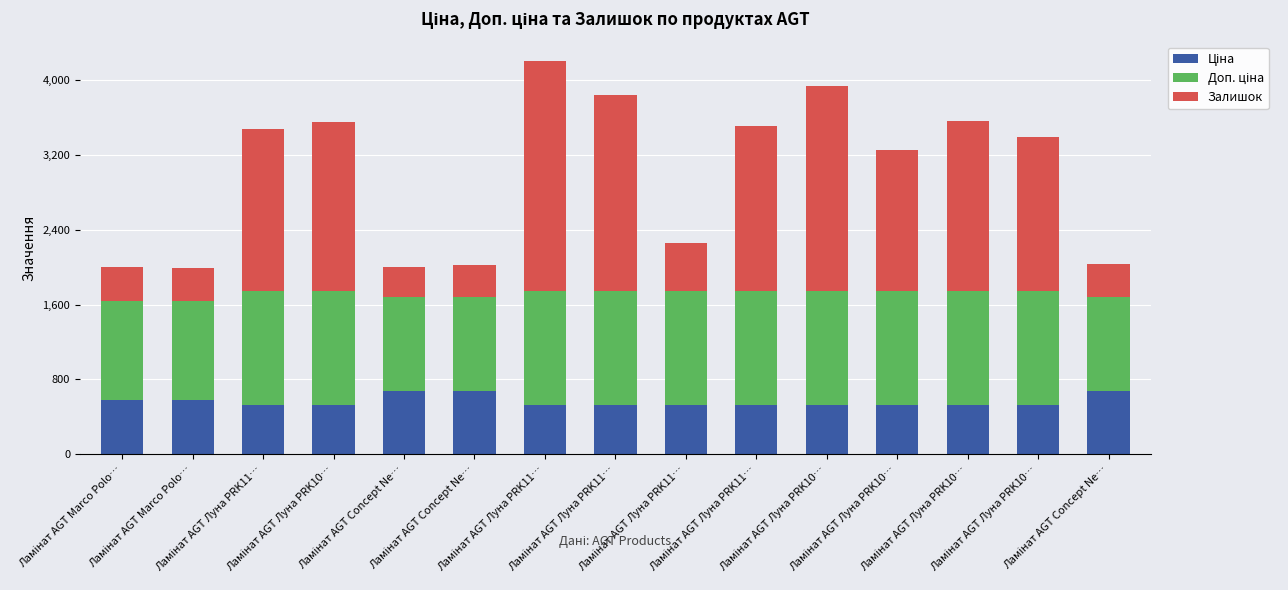

Does the chart contain stacked bars?

Yes